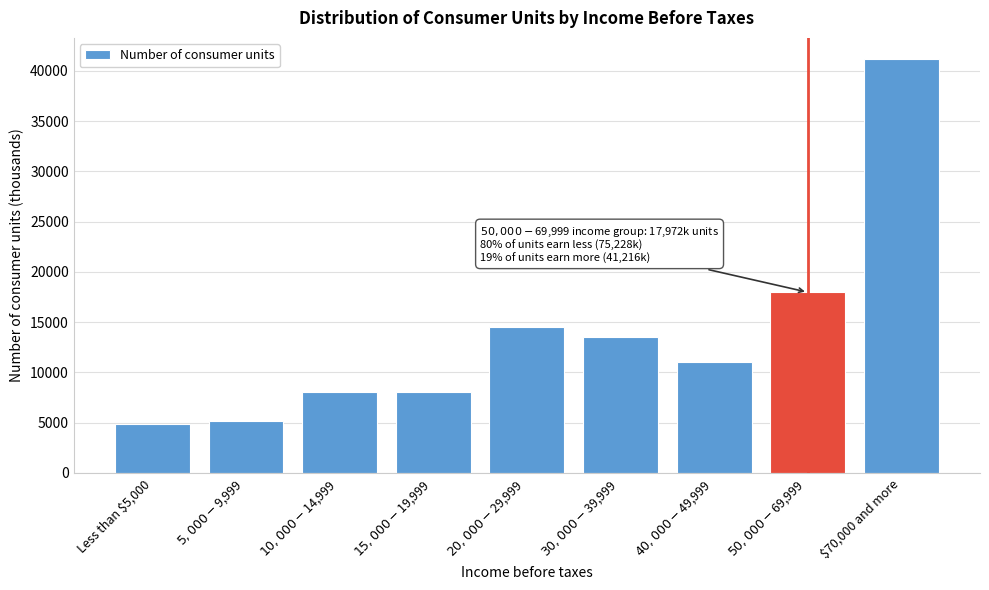

What is the difference between the maximum and second lowest values?

36045